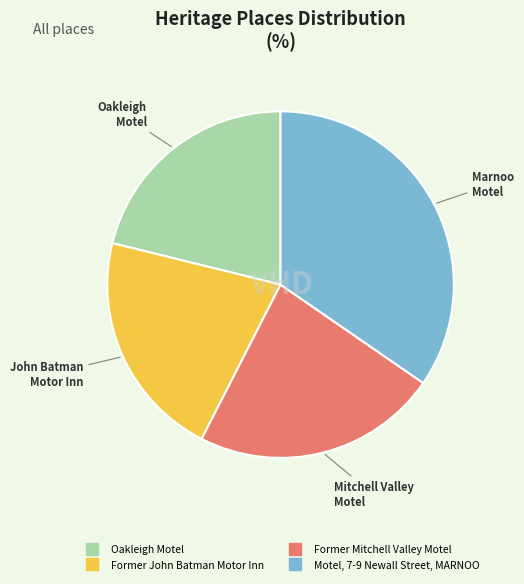

Rank the categories by value from highest to lowest.

Motel, 7-9 Newall Street, MARNOO, Former Mitchell Valley Motel, Former John Batman Motor Inn, Oakleigh Motel